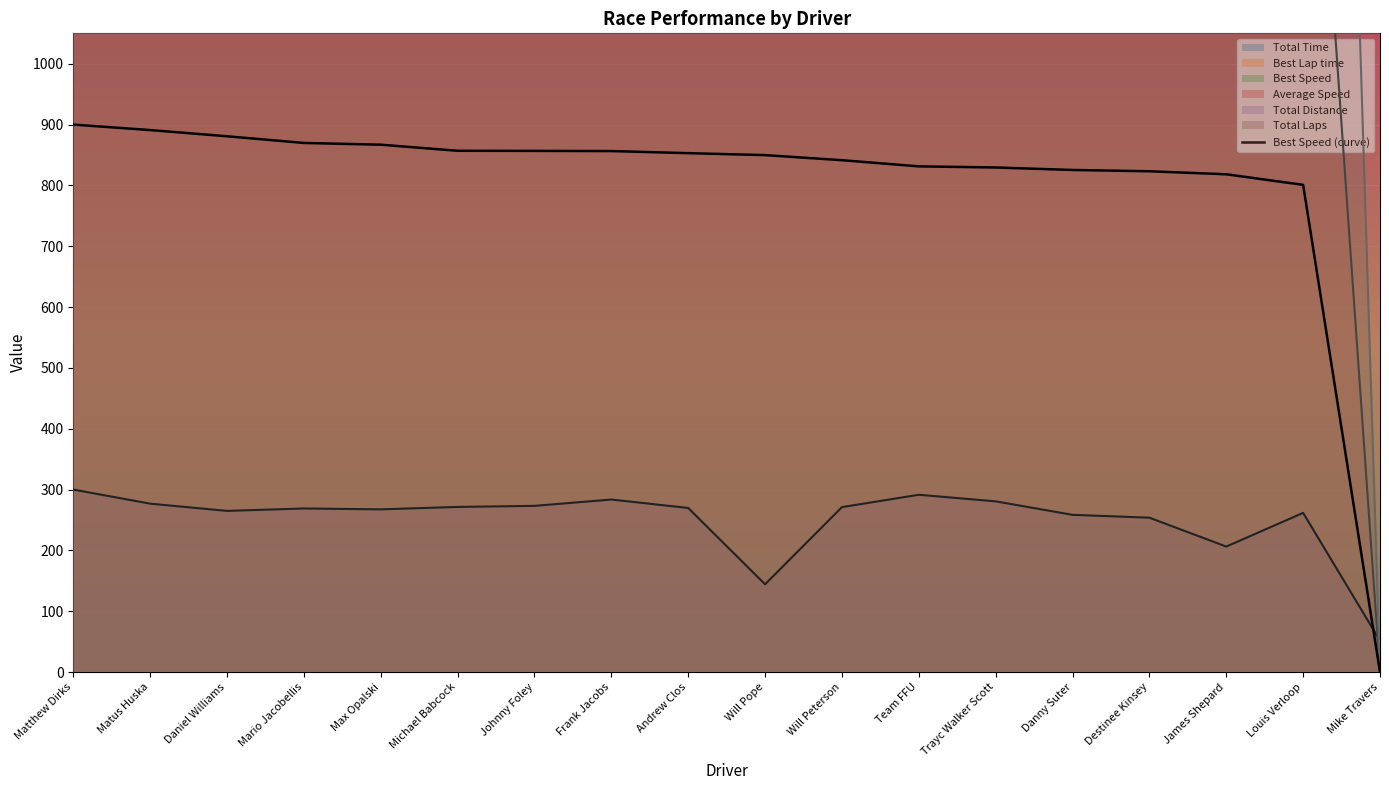

Approximately how many times larger is the value at Louis Verloop compared to Trayc Walker Scott?

1.0